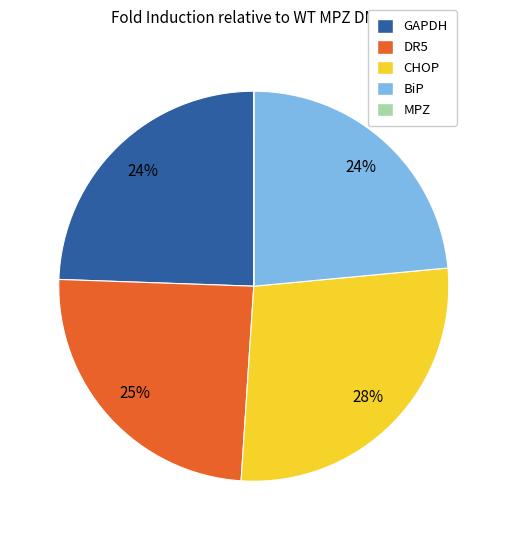

To the nearest percent, what is the average slice percentage?

20%